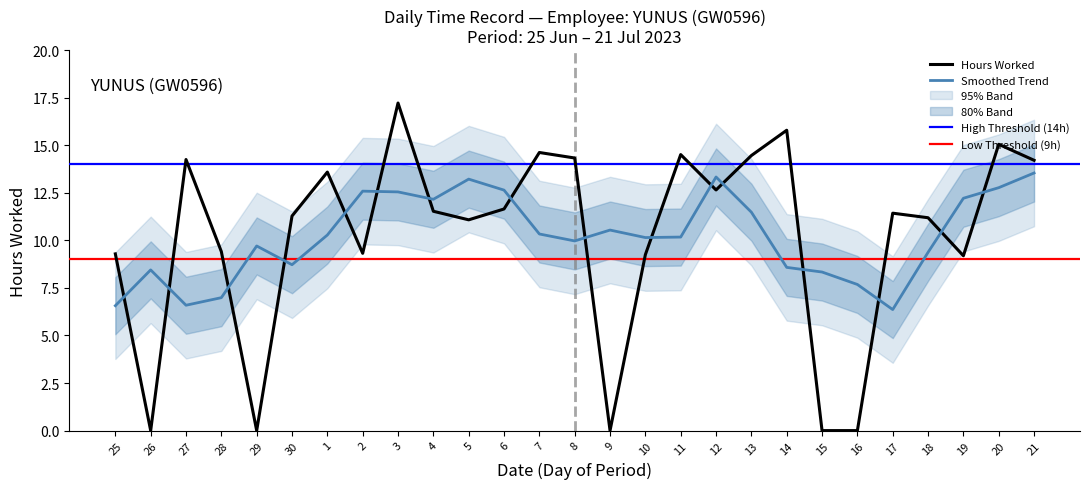

True or false: the data has more than 1 interior local peaks.

True